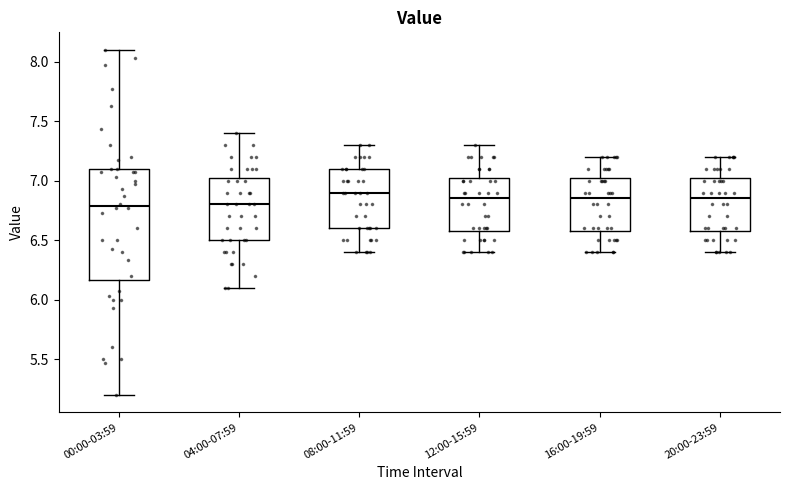

Reading left to right, read every box against the y-axis: the position of its median line, the range the box covers, and the ends of its whiskers. The values are not printed on the chart, so give them approximately, as read against the axis.

00:00-03:59: median 6.80, box 6.15 to 7.10, whiskers 5.20 to 8.10
04:00-07:59: median 6.80, box 6.50 to 7.05, whiskers 6.10 to 7.40
08:00-11:59: median 6.90, box 6.60 to 7.10, whiskers 6.40 to 7.30
12:00-15:59: median 6.85, box 6.60 to 7.05, whiskers 6.40 to 7.30
16:00-19:59: median 6.85, box 6.60 to 7.05, whiskers 6.40 to 7.20
20:00-23:59: median 6.85, box 6.60 to 7.05, whiskers 6.40 to 7.20